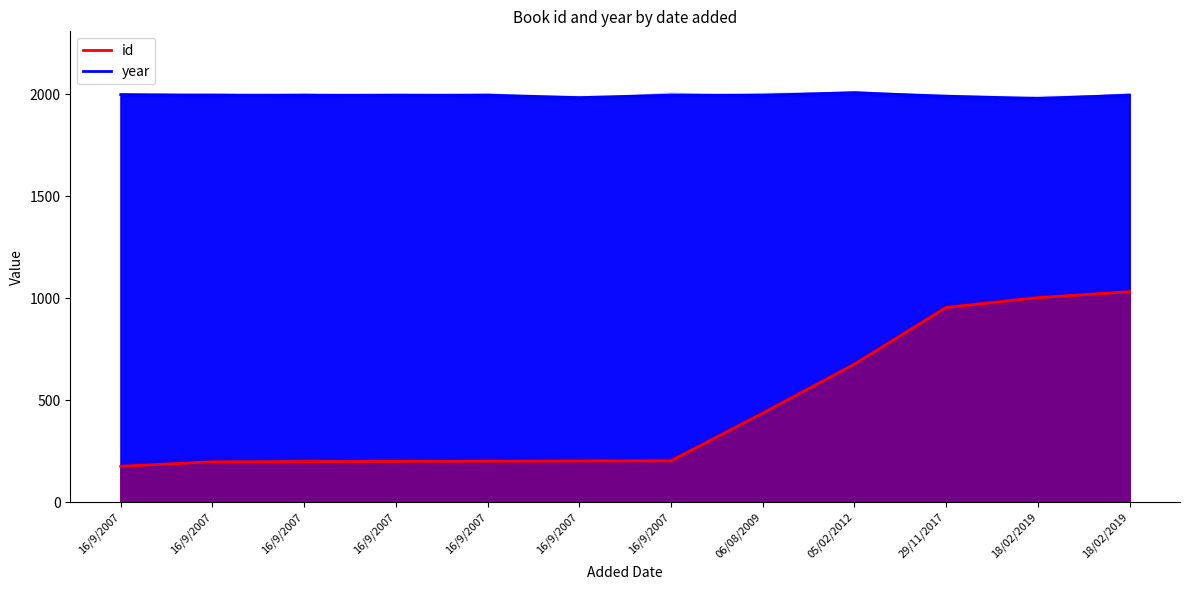

What is the difference between the second highest and minimum values in the year series?

19